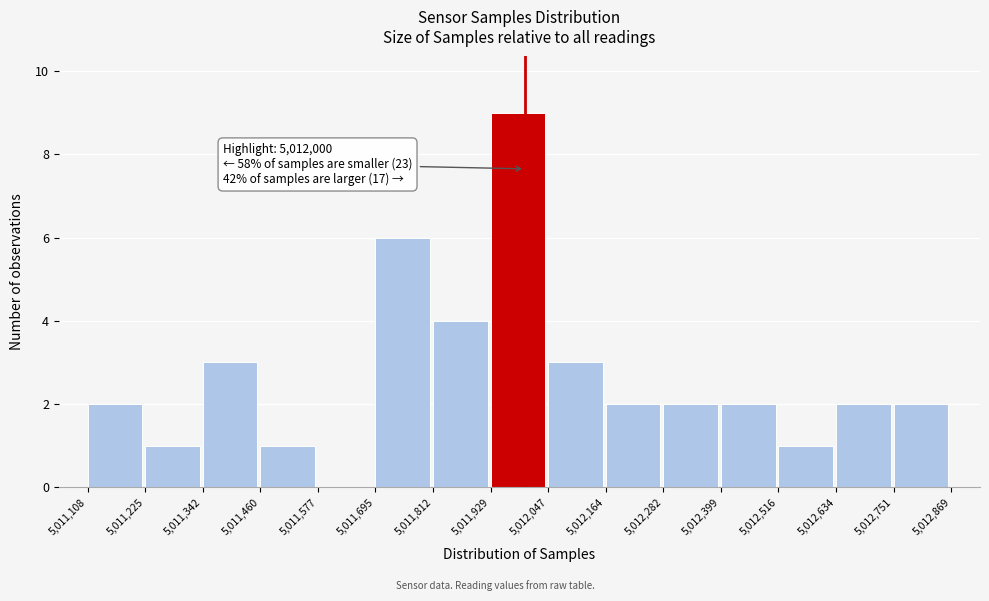

Over which range of the x-axis is the bar tallest?

5,011,929 to 5,012,047